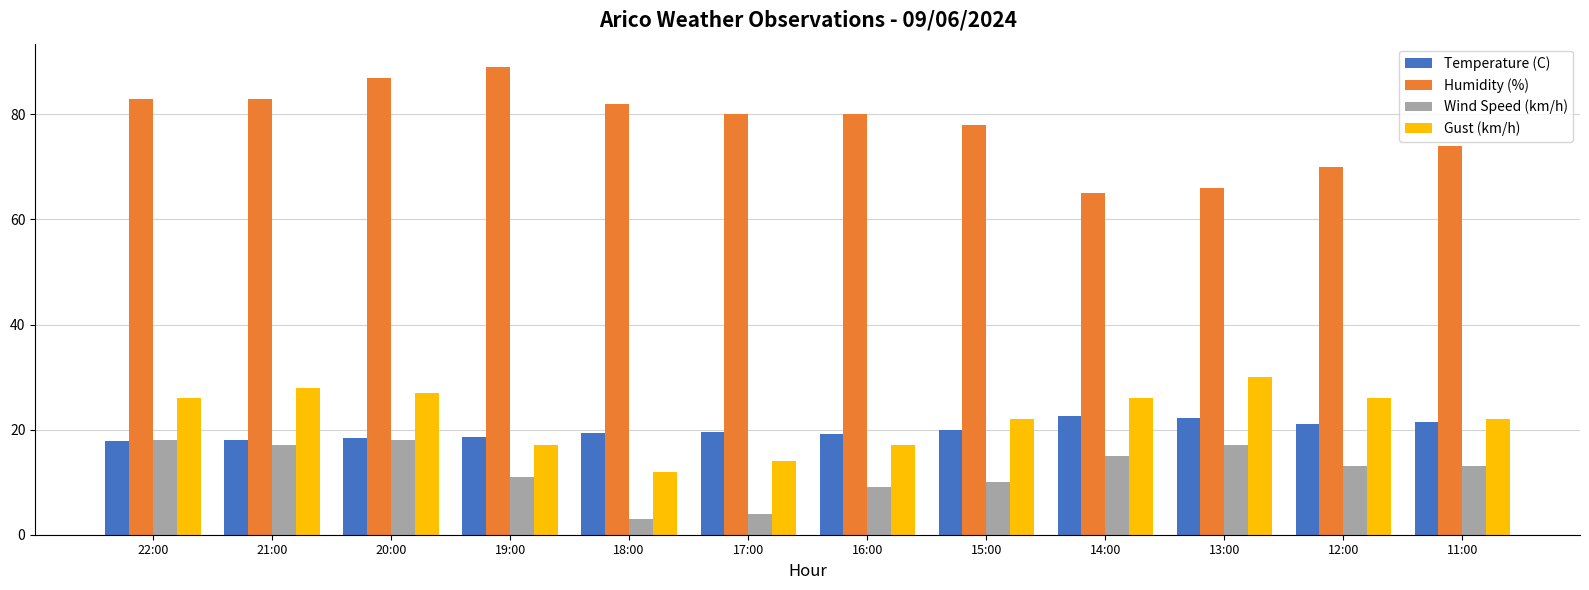

The Wind Speed (km/h) series shows 18.0 at 22:00. True or false?

True